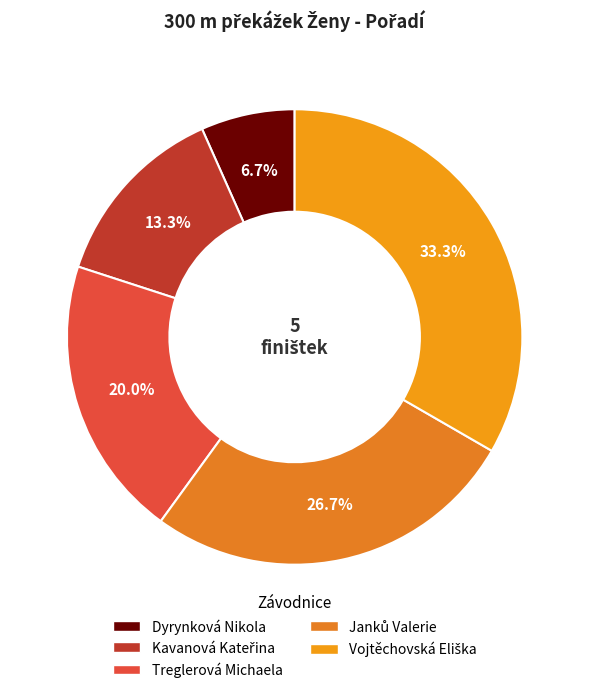

What is the smallest slice in the pie chart?

Dyrynková Nikola